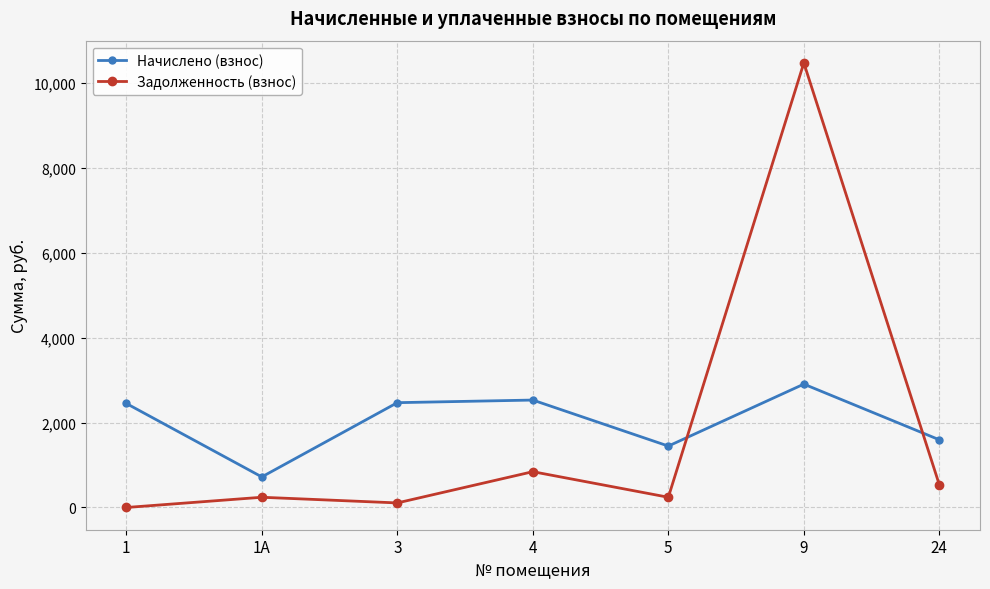

Where does the Задолженность (взнос) series first go above 241?

4